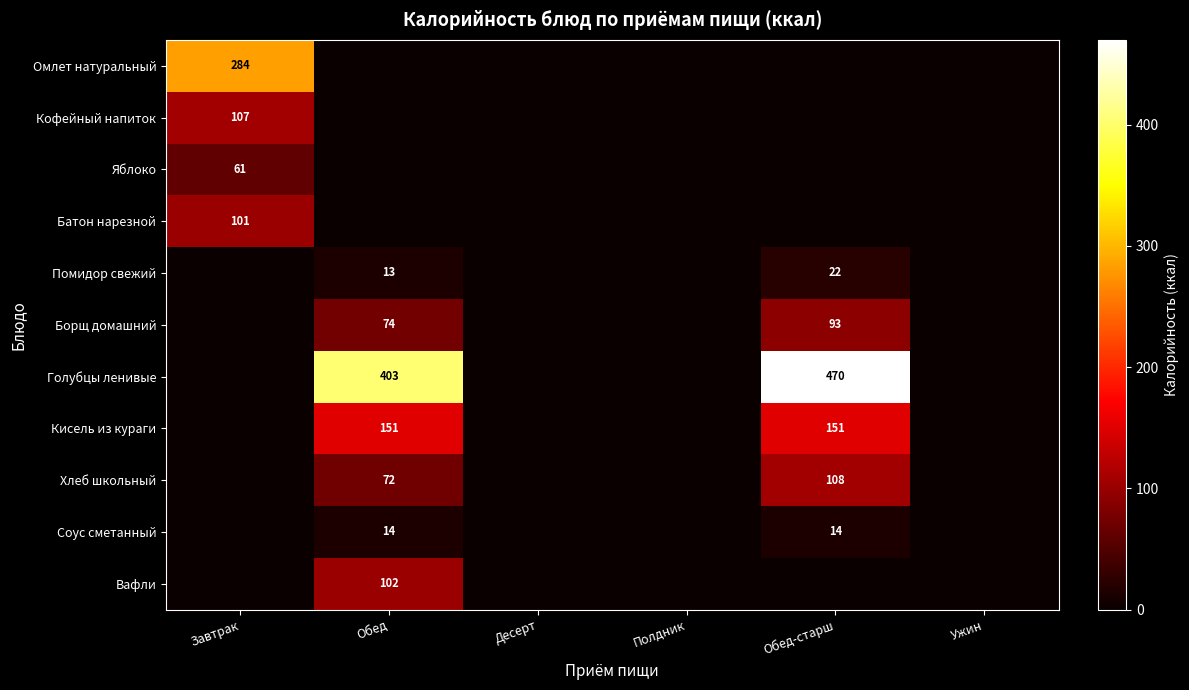

Is it true that Кофейный напиток equals 165 at Завтрак?

False